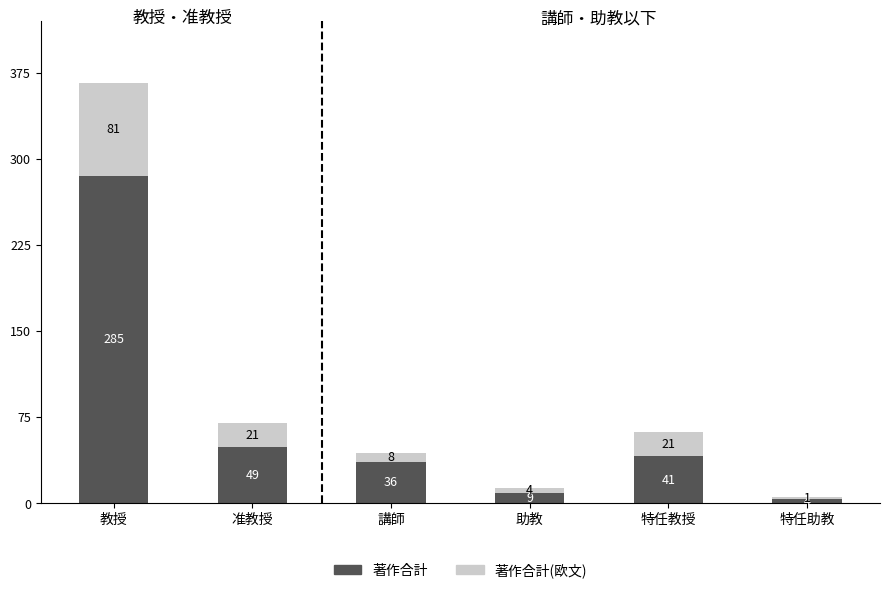

Does the chart contain stacked bars?

Yes